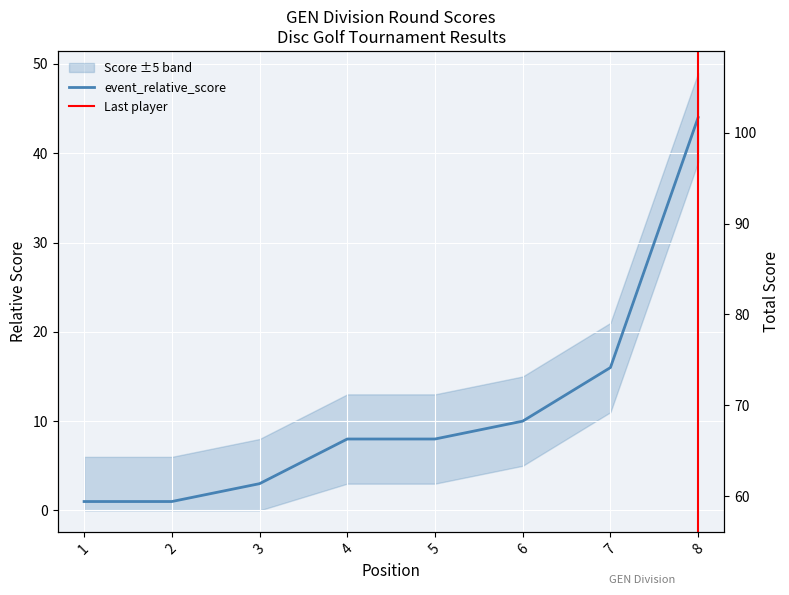

Is the value of event_total_score at 2 greater than the value of event_relative_score at 1?

Yes